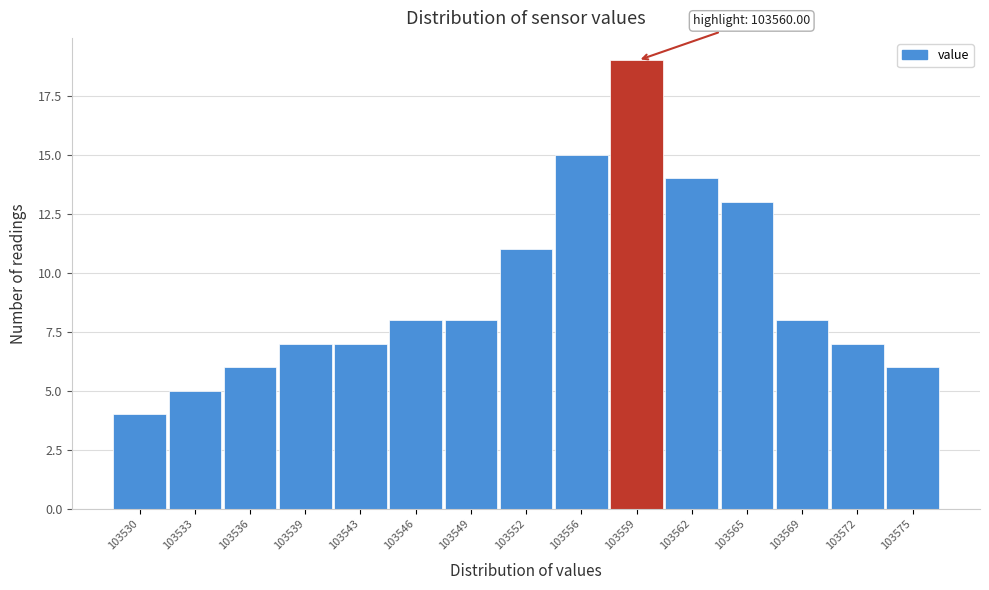

Reading left to right, extract all data points from this chart.

103530=4	103533=5	103536=6	103539=7	103543=7	103546=8	103549=8	103552=11	103556=15	103559=19	103562=14	103565=13	103569=8	103572=7	103575=6